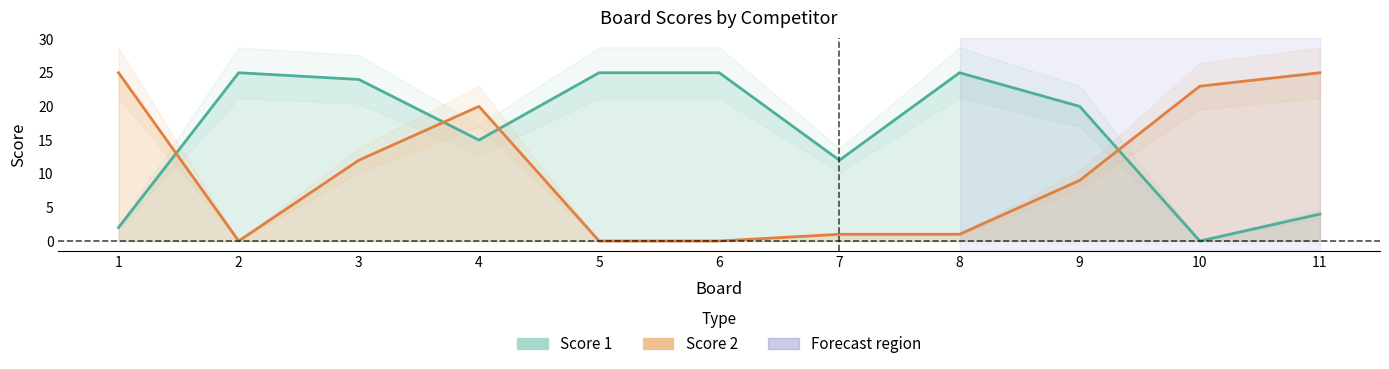

How many distinct data groups are displayed?

2